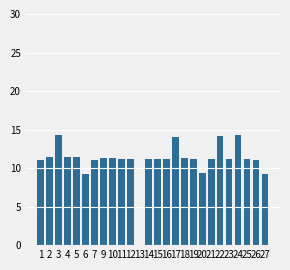

What is the sum of the values at 10 and 12?

22.5